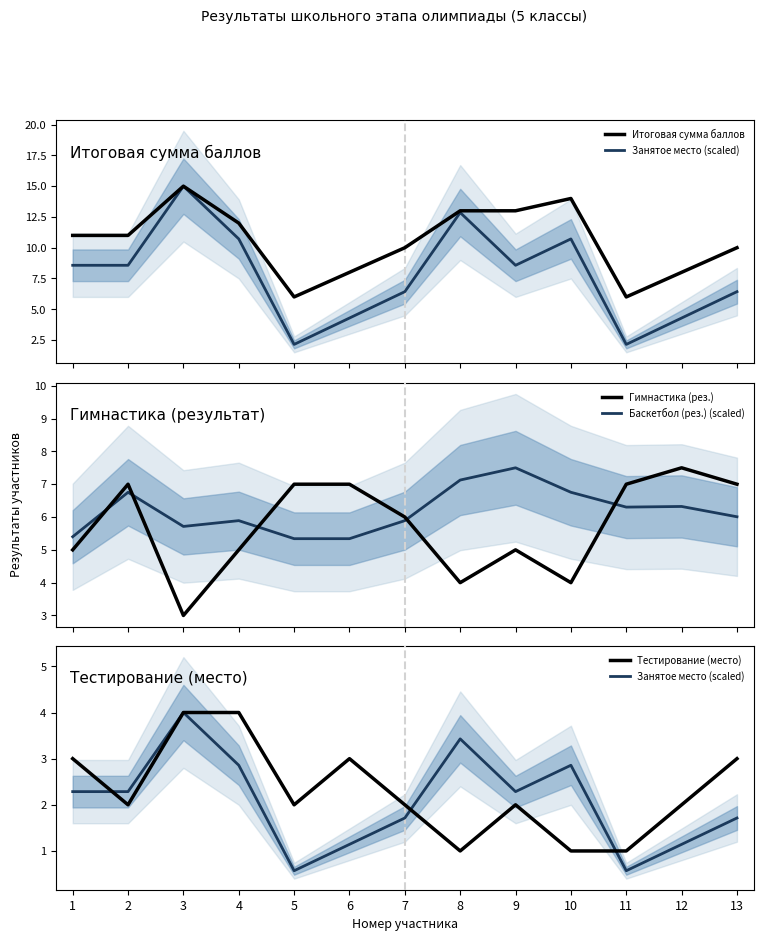

Reading right to left, list all the values displayed in this chart.

Итоговая сумма баллов: 10.0	8.0	6.0	14.0	13.0	13.0	10.0	8.0	6.0	12.0	15.0	11.0	11.0
Занятое место (scaled): 1.7	1.1	0.6	2.9	2.3	3.4	1.7	1.1	0.6	2.9	4.0	2.3	2.3
Гимнастика (рез.): 7.0	7.5	7.0	4.0	5.0	4.0	6.0	7.0	7.0	5.0	3.0	7.0	5.0
Баскетбол (рез.) (scaled): 6.0	6.3	6.3	6.8	7.5	7.1	5.9	5.3	5.3	5.9	5.7	6.8	5.4
Тестирование (место): 3.0	2.0	1.0	1.0	2.0	1.0	2.0	3.0	2.0	4.0	4.0	2.0	3.0